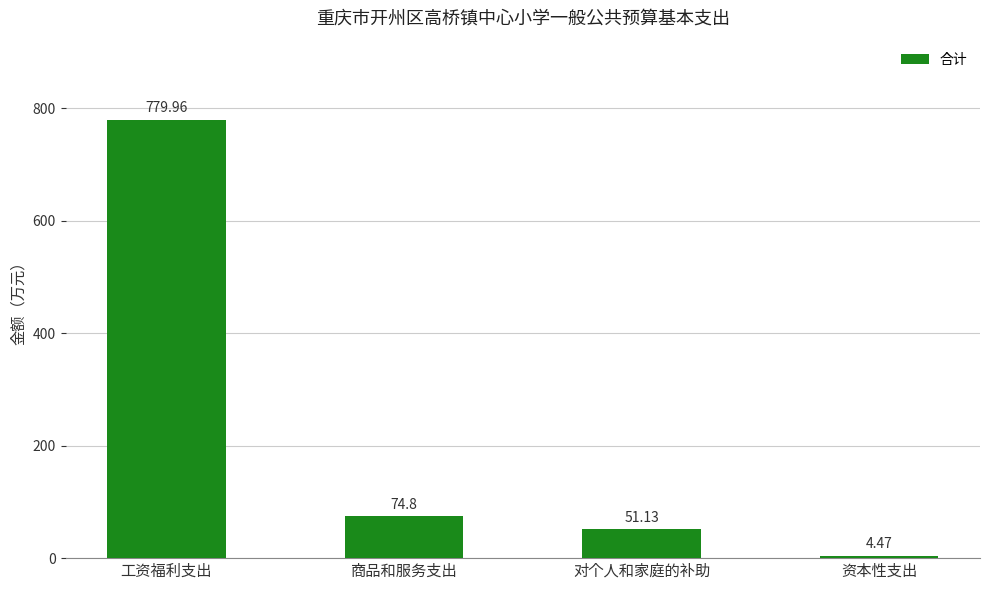

What is the label of the 1st bar from the right?

资本性支出